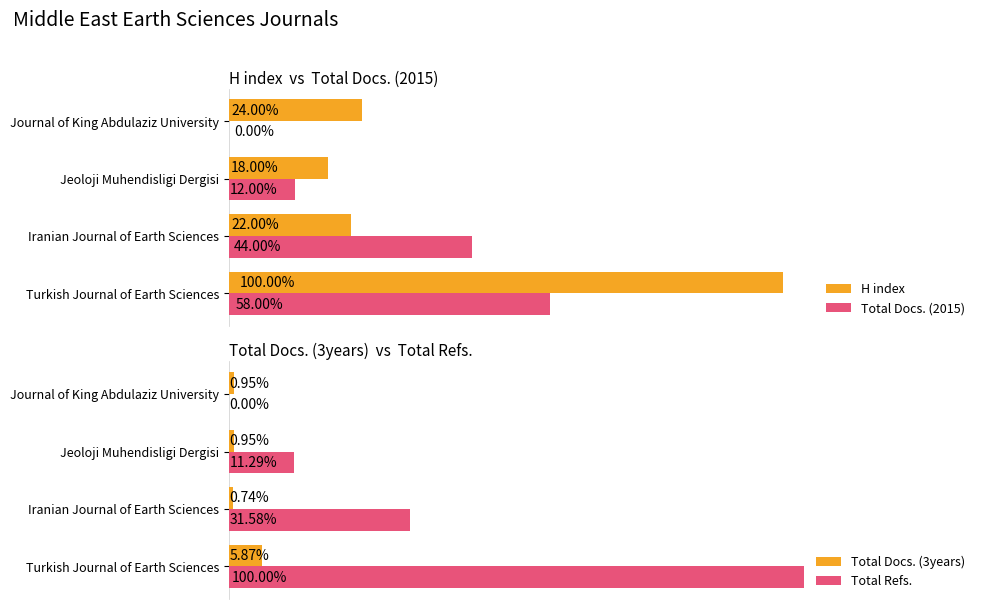

How many categories are shown in the chart?

4